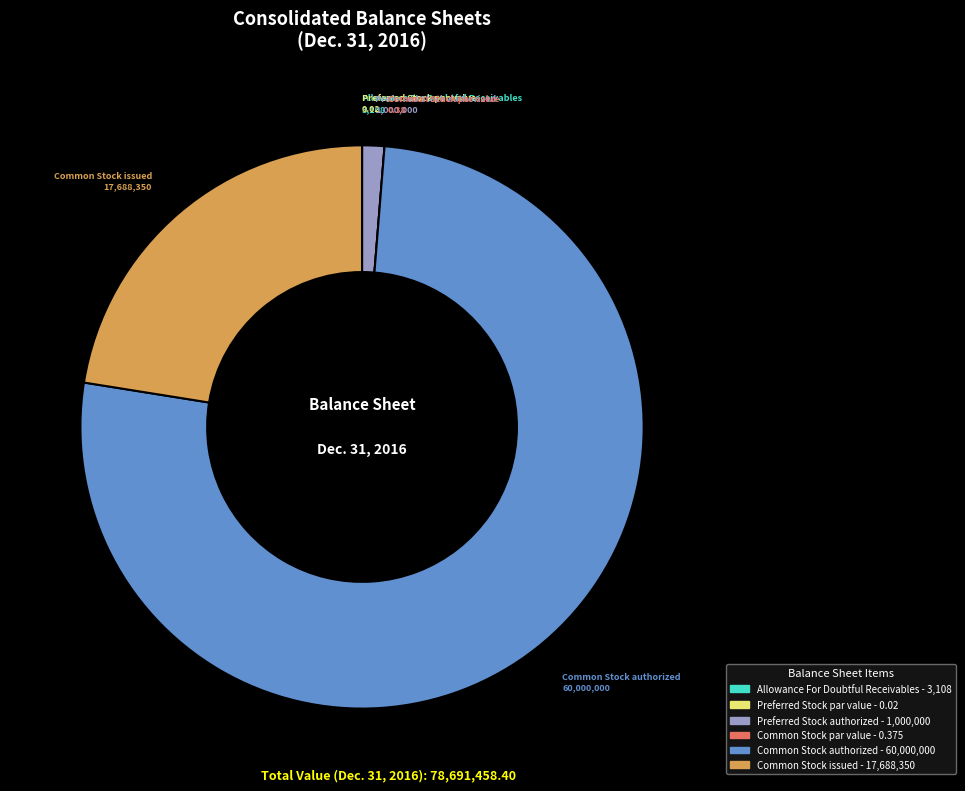

Which category has the biggest portion of the pie?

Common Stock authorized